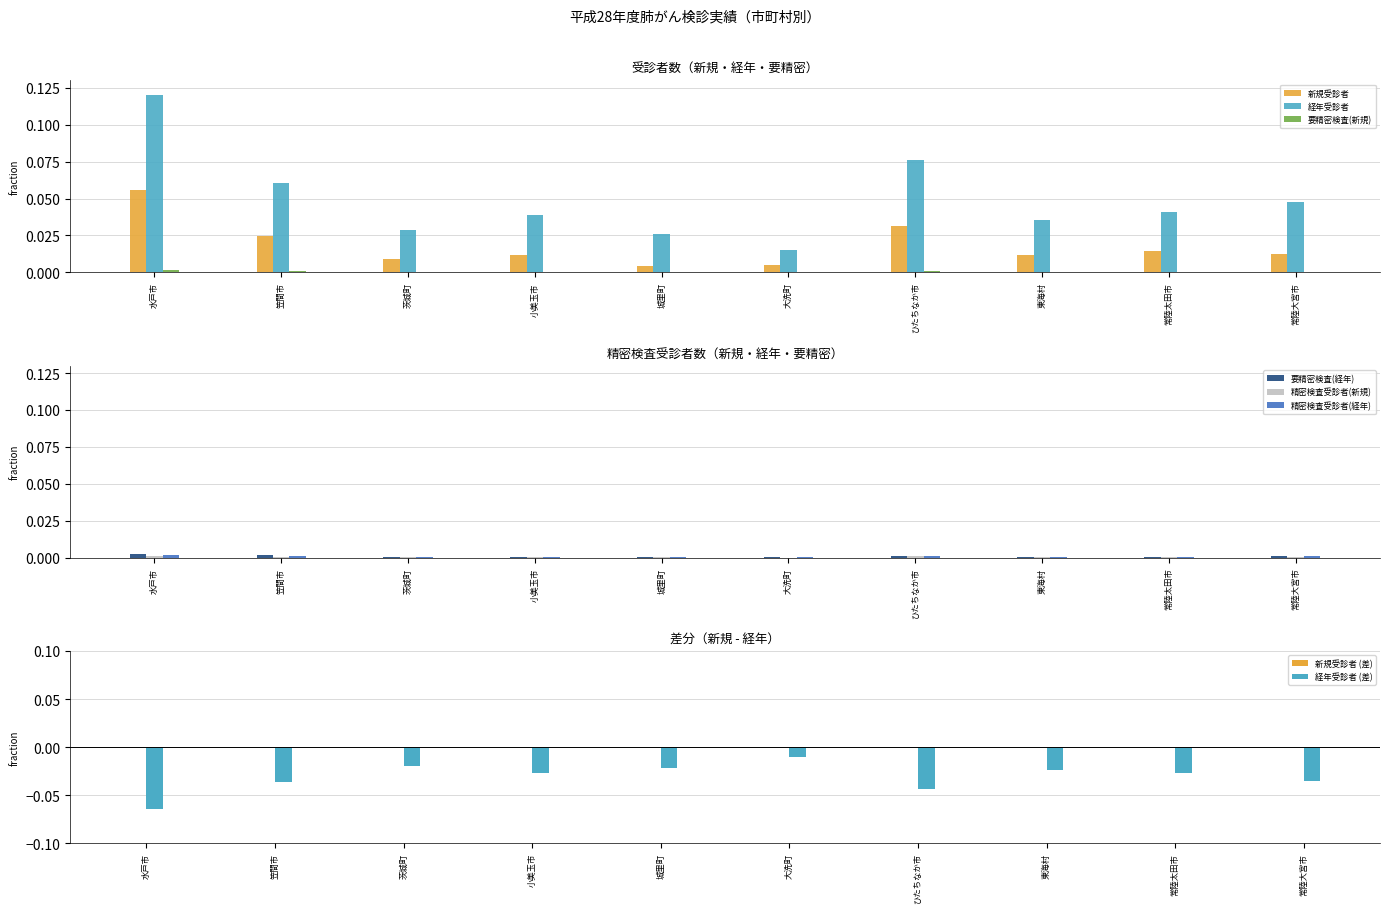

The 経年受診者 series shows 0.0 at 笠間市. True or false?

False